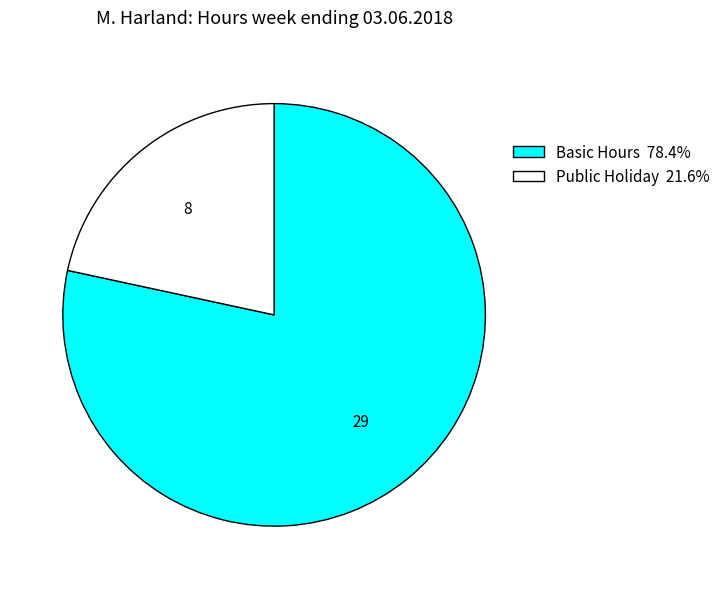

What is the ratio of the value at Public Holiday to the value at Basic Hours?

0.3